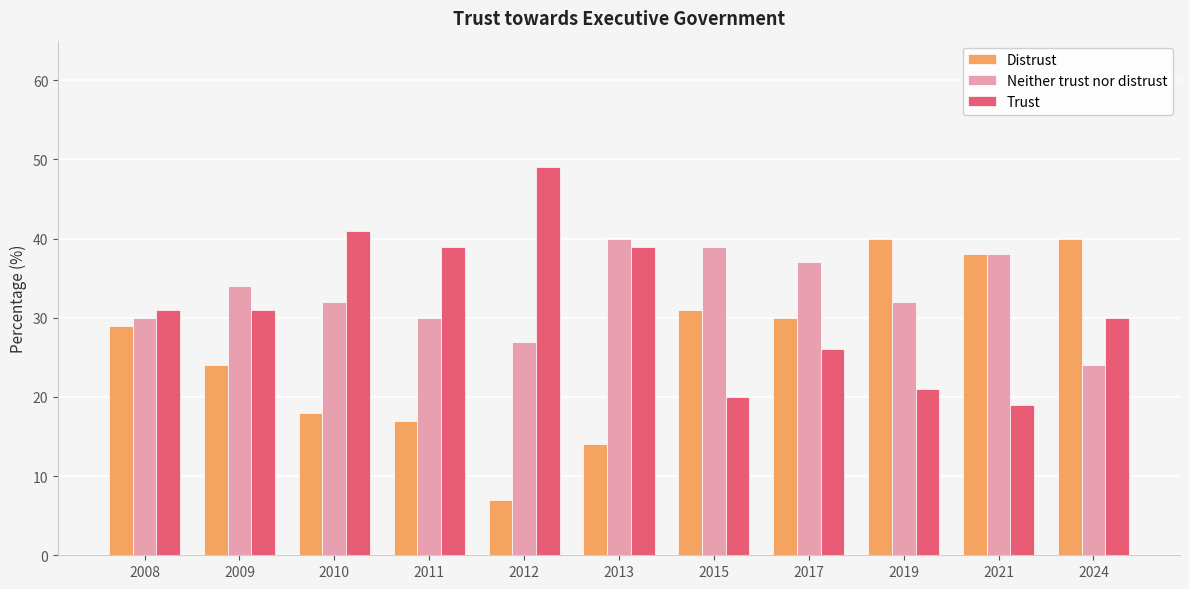

How many data points in Trust are less than 31?

5